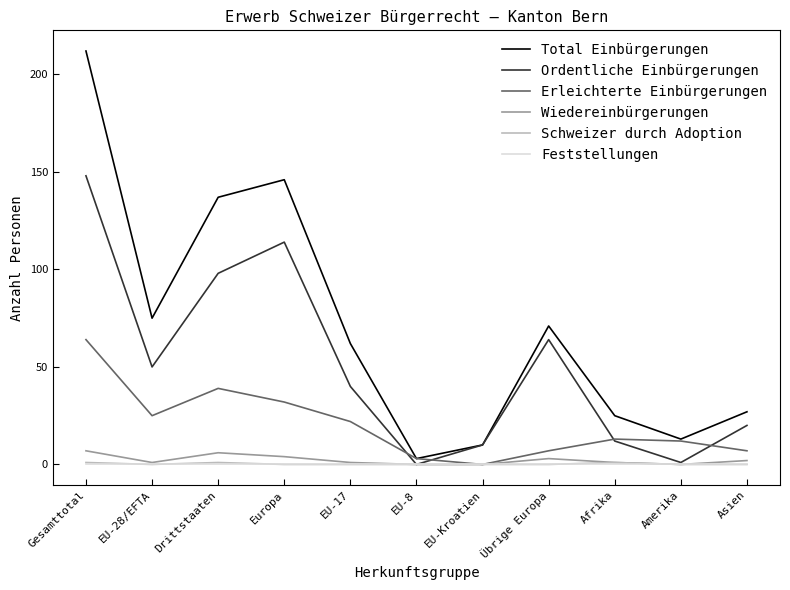

How many lines are shown in the chart?

6